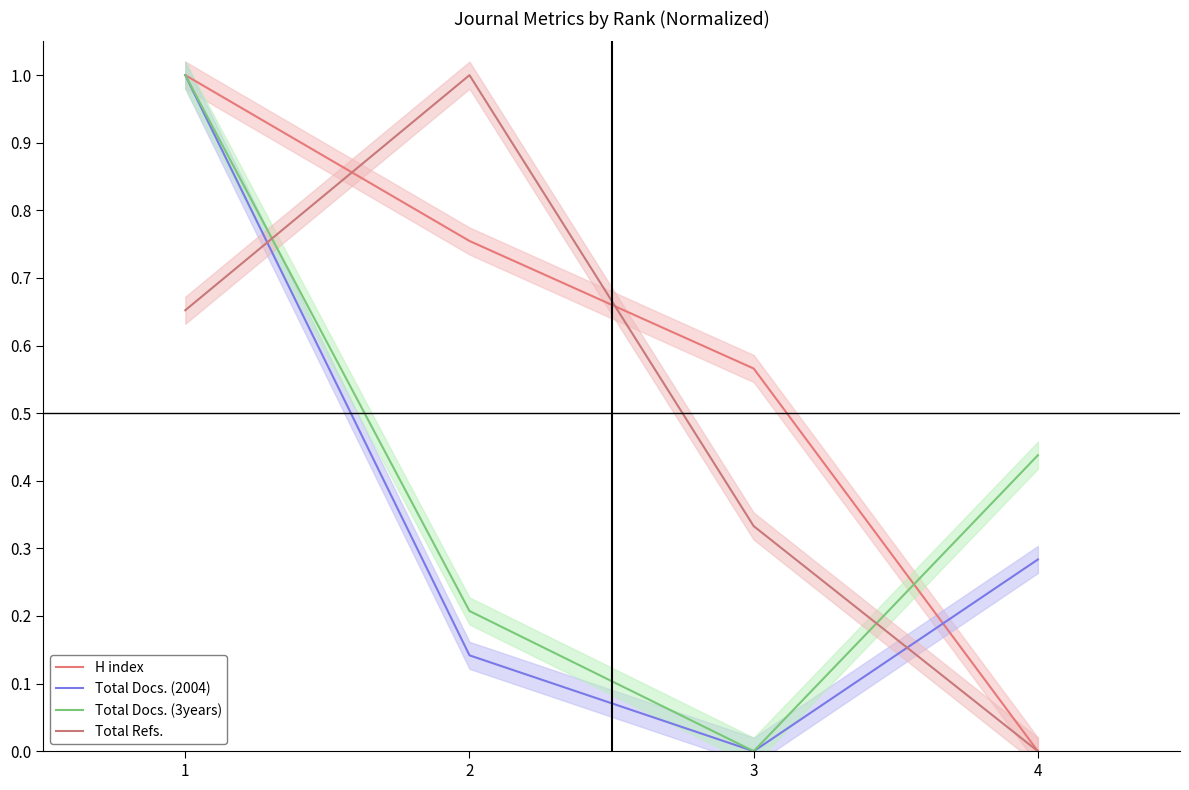

Count the number of data series in this chart.

4